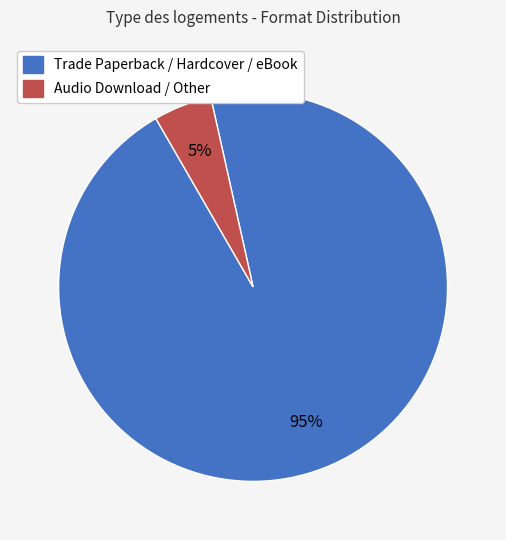

To the nearest percent, what is the difference between the largest and smallest slice percentages?

90%